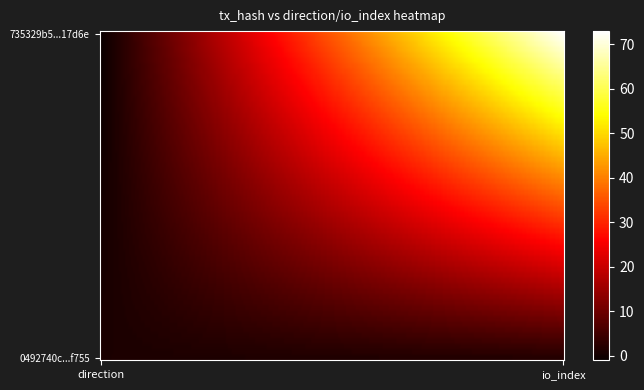

The 735329b5a72b276e9d72a415f10218872a17d6e series shows 119 at 1. True or false?

False